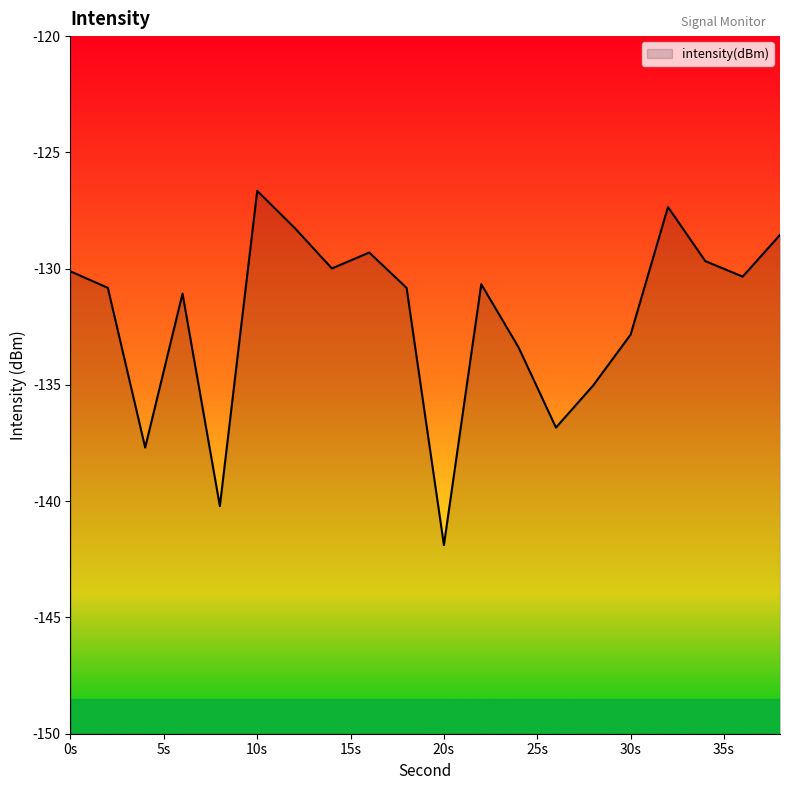

Is it true that the value at 20s is -141.9?

True